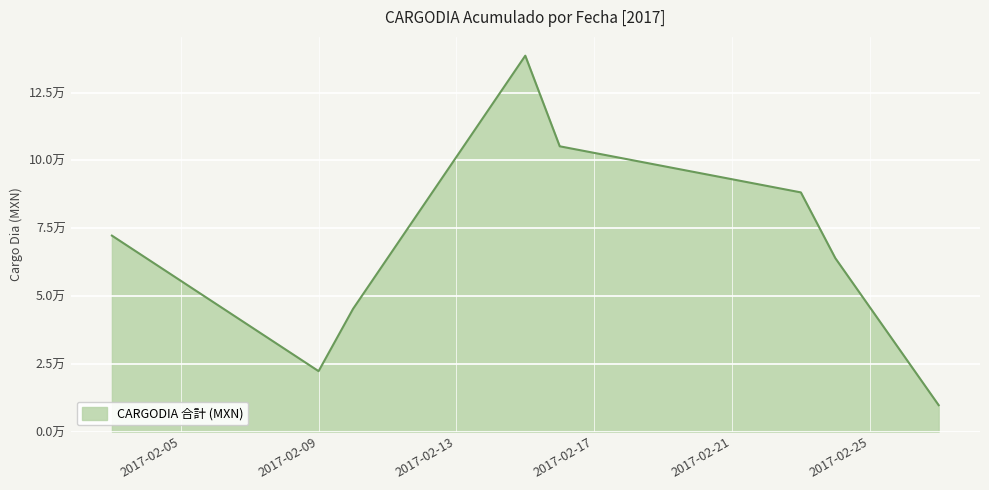

Does the chart display data point markers on the line(s)?

No